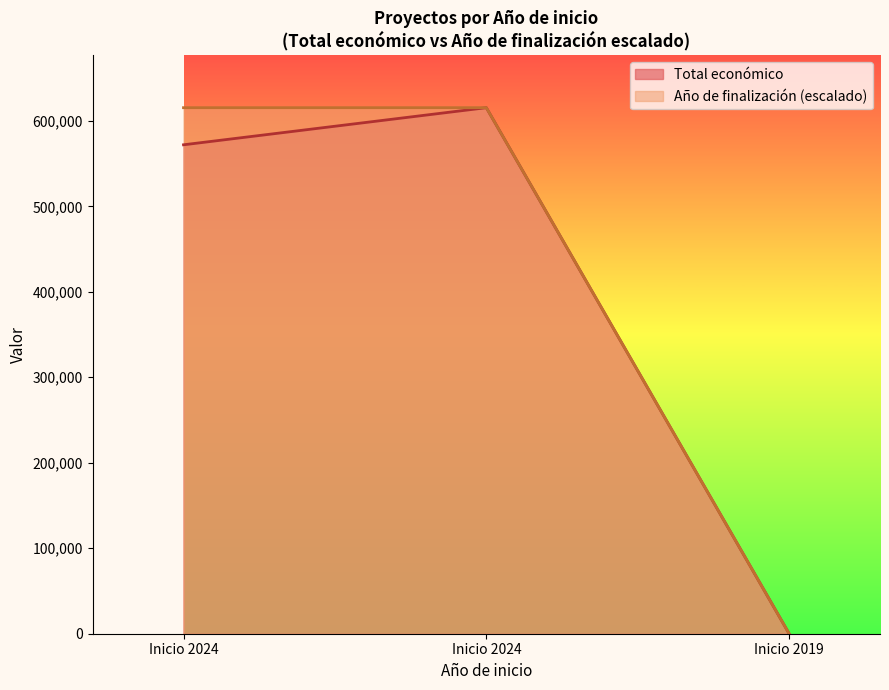

How many distinct data groups are displayed?

2